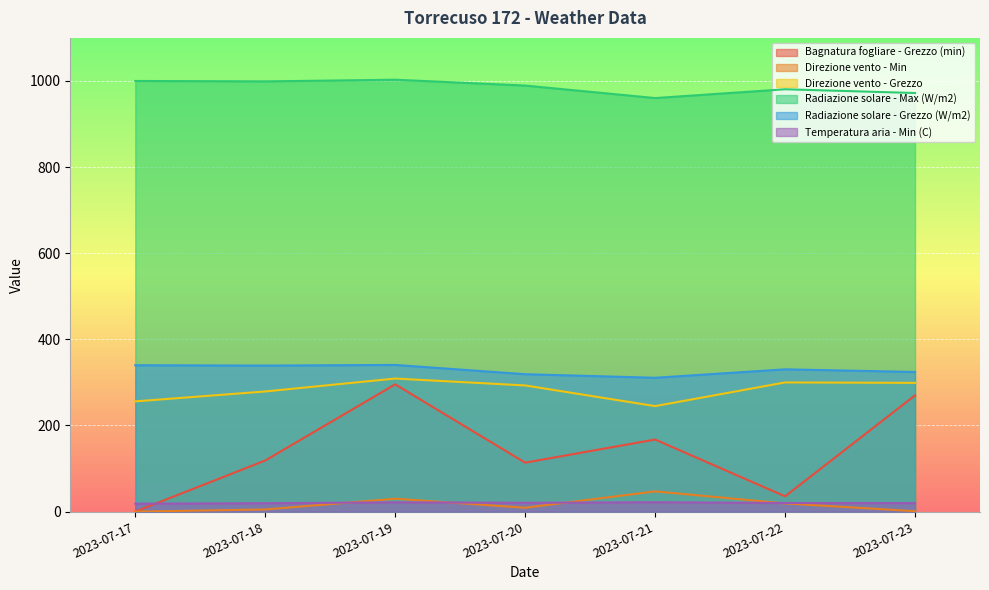

What is the difference between the second highest and minimum values in the Radiazione solare - Max (W/m2) series?

39.7